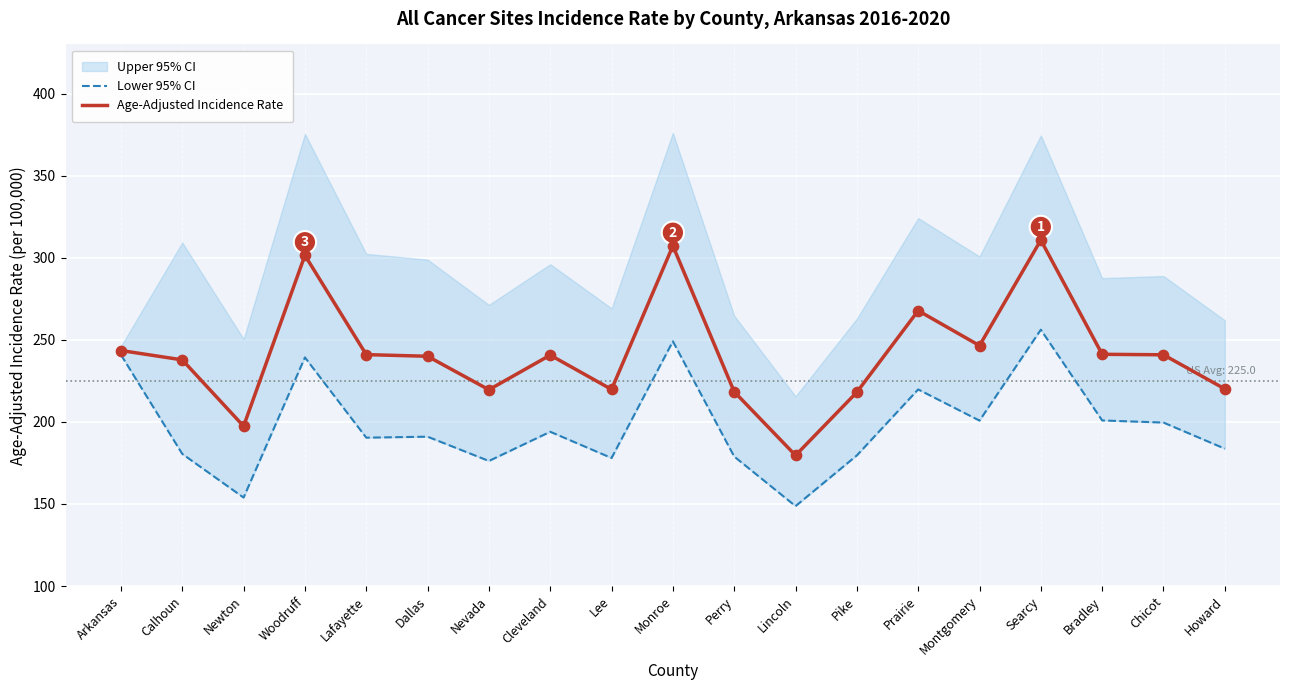

What is the total value across all series at Arkansas?

484.4